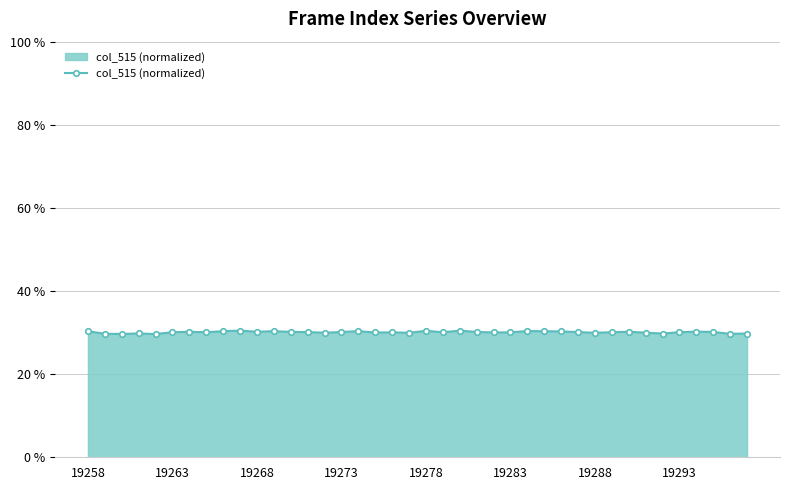

Is this an area chart (filled region under the line)?

Yes